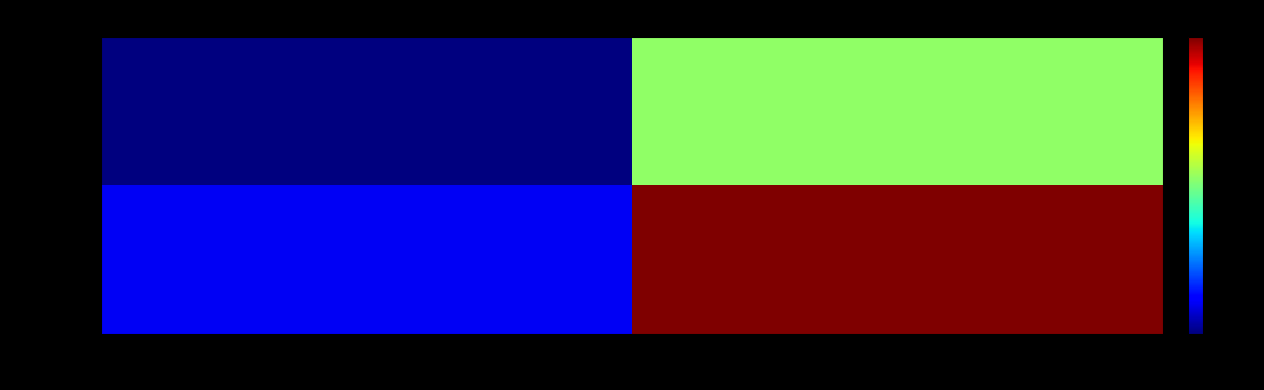

What is the spread (max minus min) of values at io_index?

0.5